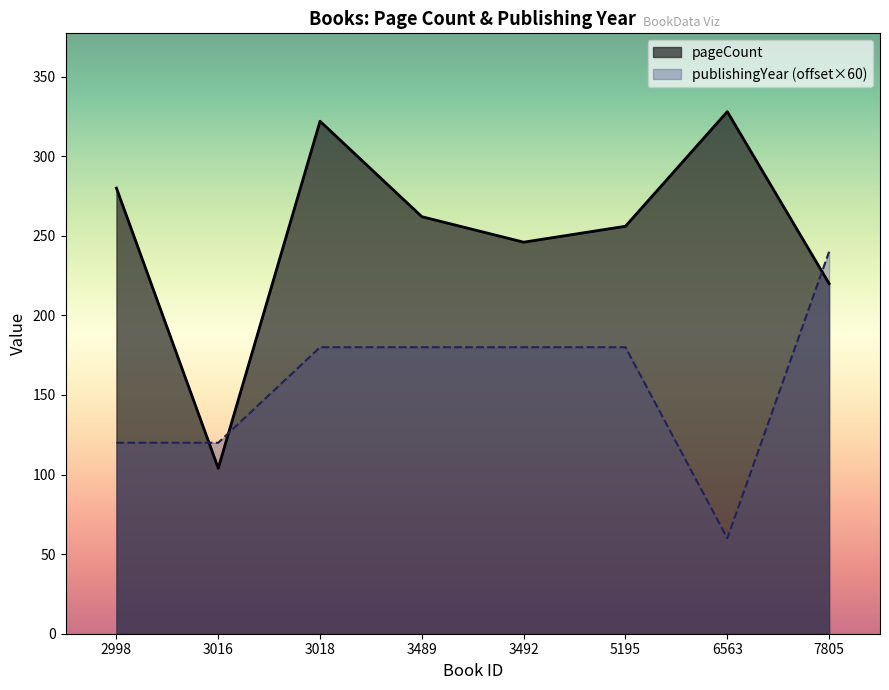

Which series has the largest total across all categories?

pageCount